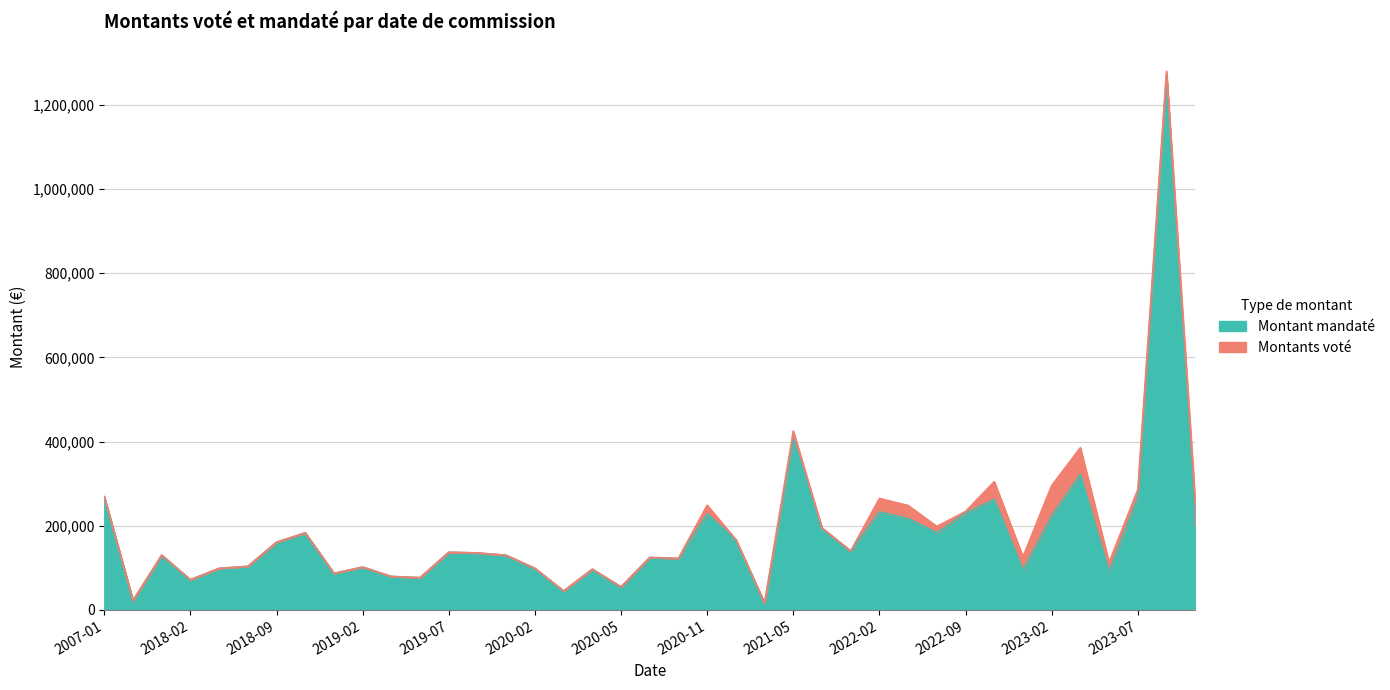

Reading left to right, transcribe all the data shown in this chart.

Montant mandaté: 269161.0	22500.0	130281.0	71809.0	98894.0	103574.0	160994.0	183253.0	87063.6	101837.0	79604.0	76798.0	137193.0	135454.0	129942.0	98854.0	45000.0	96922.0	54725.0	124689.0	121897.0	228144.7	167153.0	16160.0	406024.1	194524.0	140149.0	232802.4	217241.0	183562.8	229682.4	263082.3	94666.8	222819.6	322422.8	91399.1	266716.7	1271041.4	200907.7
Montants voté: 269161.0	22500.0	130281.0	71809.0	98894.0	103574.0	160994.0	183253.0	87063.6	101837.0	79604.0	76798.0	137193.0	135454.0	129942.0	98854.0	45000.0	96922.0	54725.0	124689.0	122901.0	248832.0	167153.0	16160.0	425021.0	194524.0	140149.0	264933.0	248247.0	198398.0	233898.0	304806.0	125972.0	295587.0	385407.0	112927.0	285700.0	1279775.7	259544.0